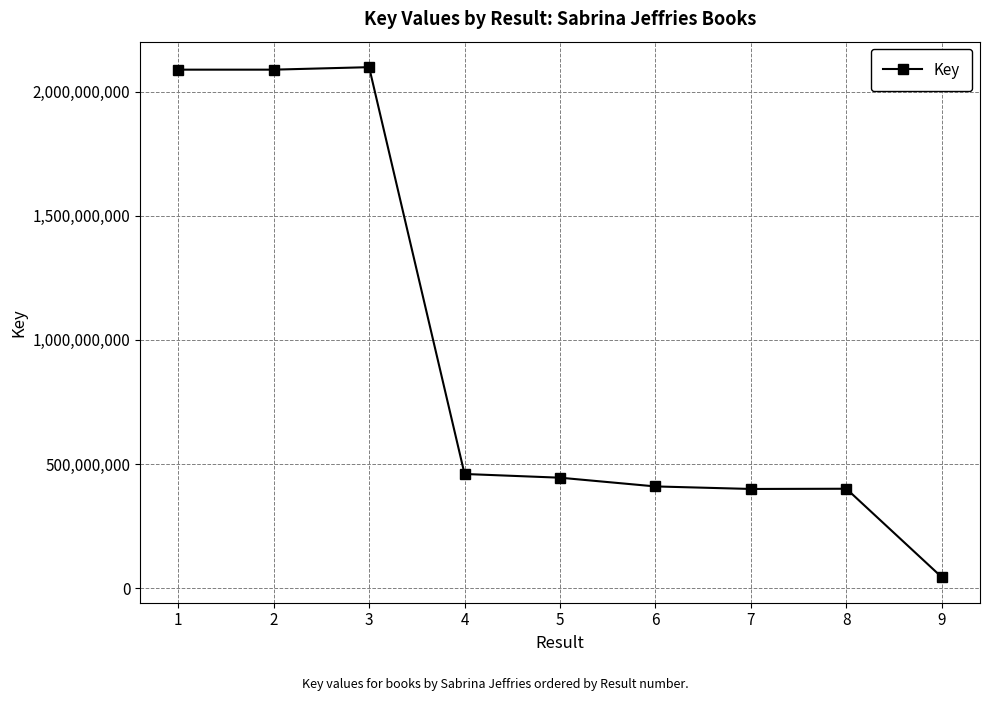

What is the ratio of the value at 3 to the value at 4?

4.6